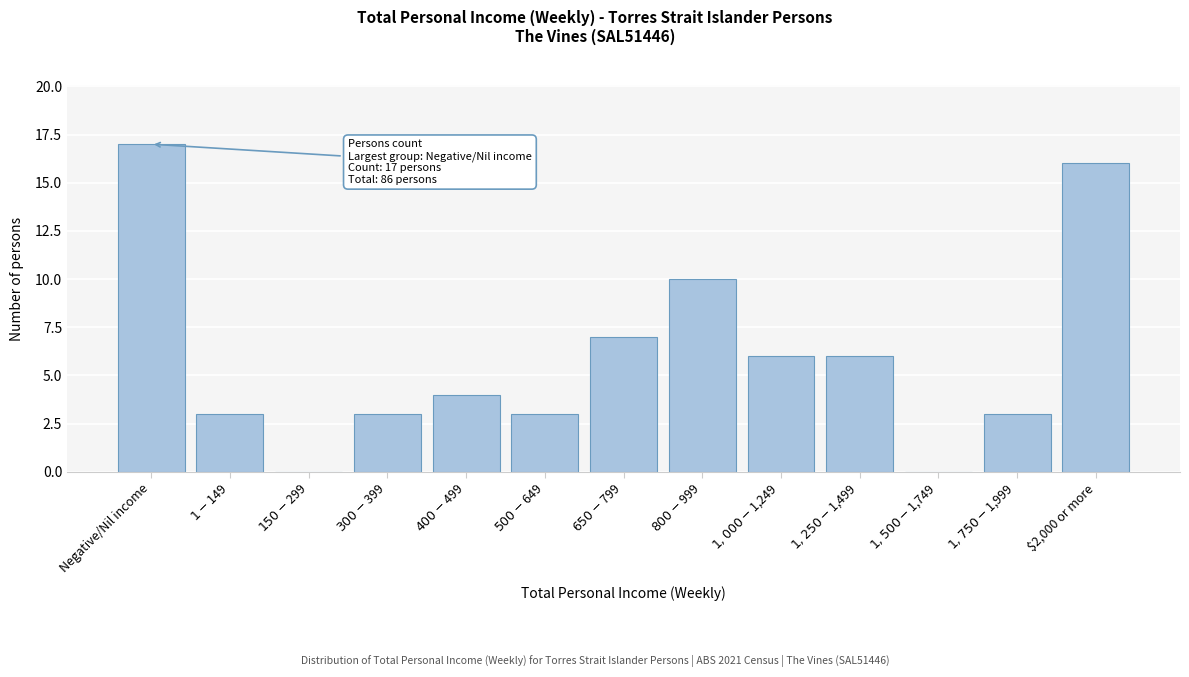

What is the greatest value displayed?

17